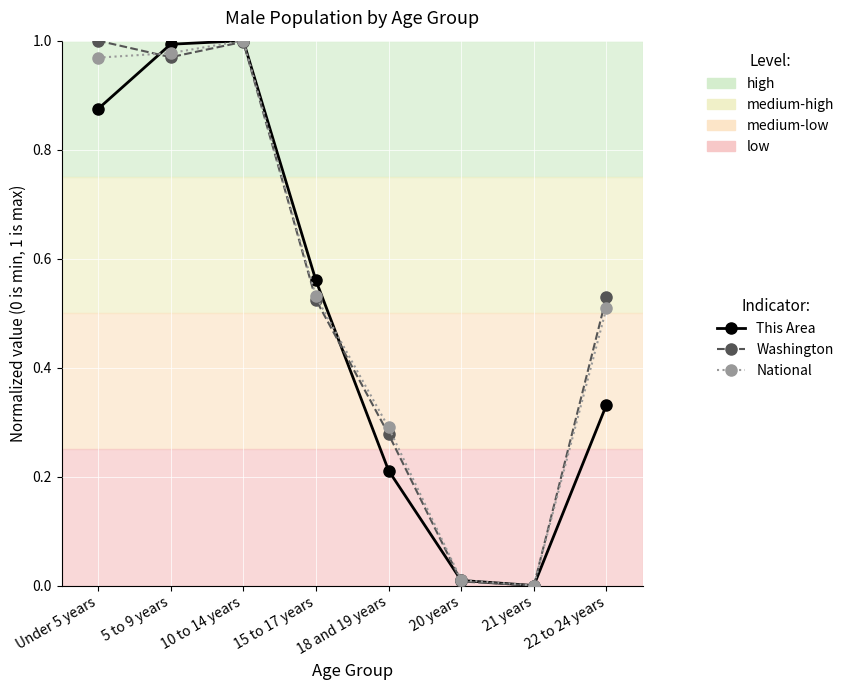

Between which two adjacent categories do This Area and National first intersect?

Under 5 years and 5 to 9 years